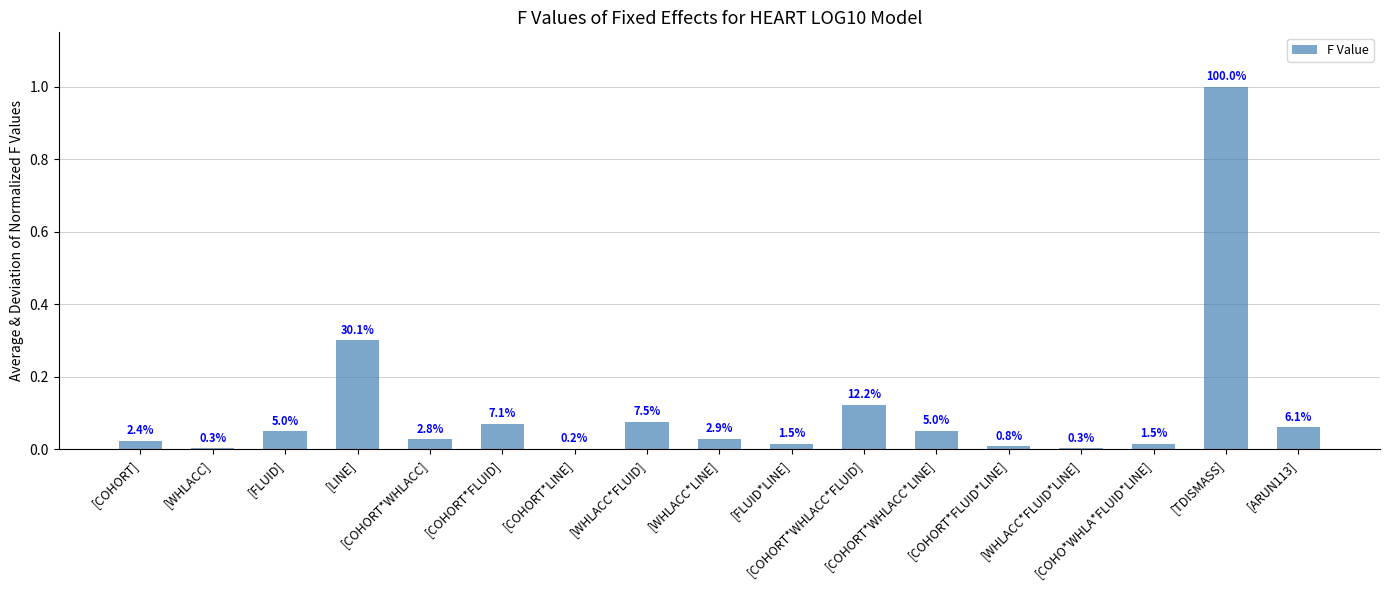

What position from the right is [FLUID]?

15